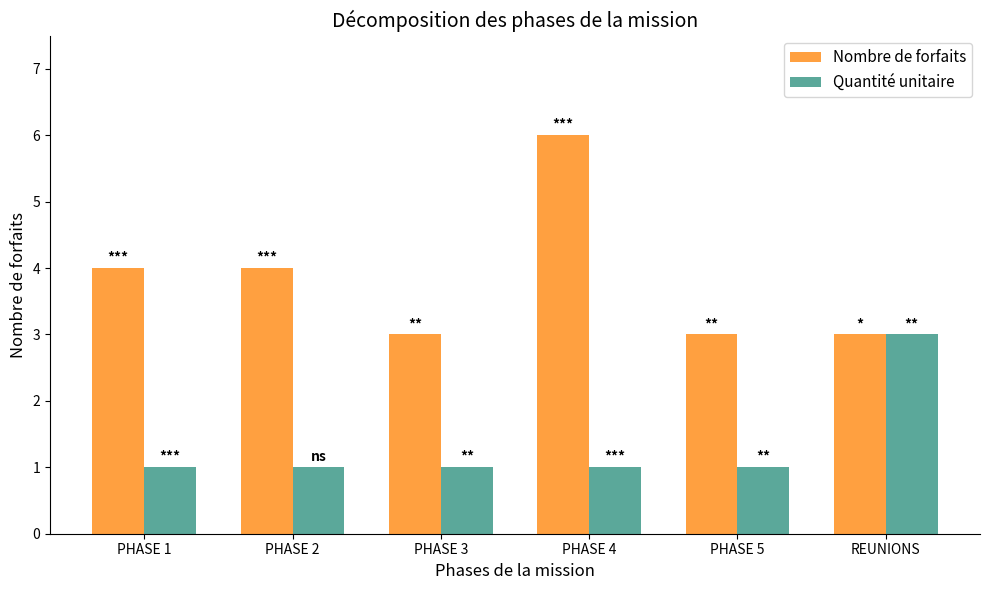

What is the value of the Nombre de forfaits bar at the 3rd from the left?

3